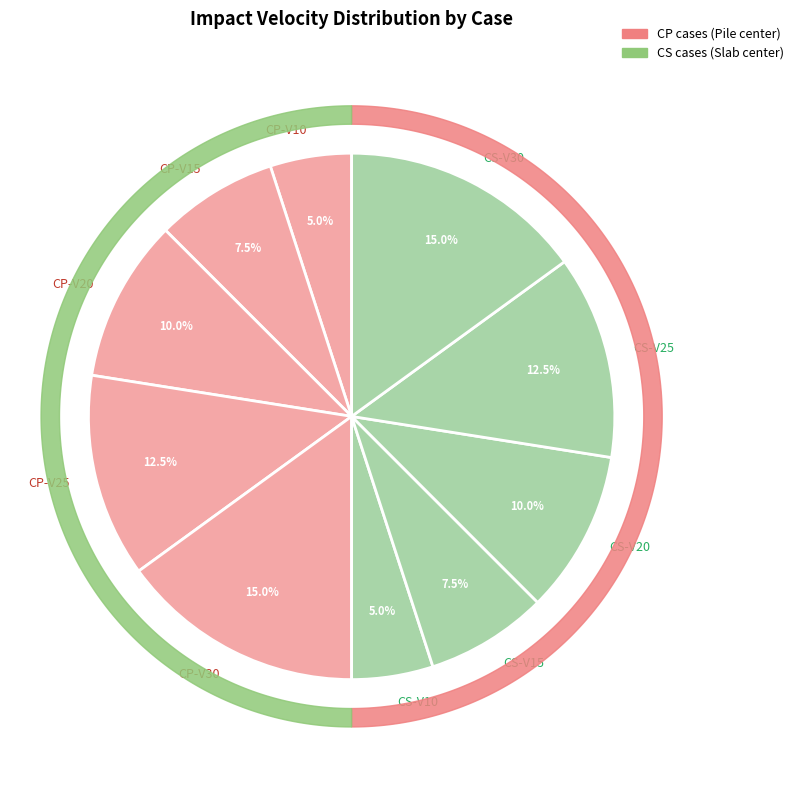

Is it true that CP-V10 is 5% of the pie?

True